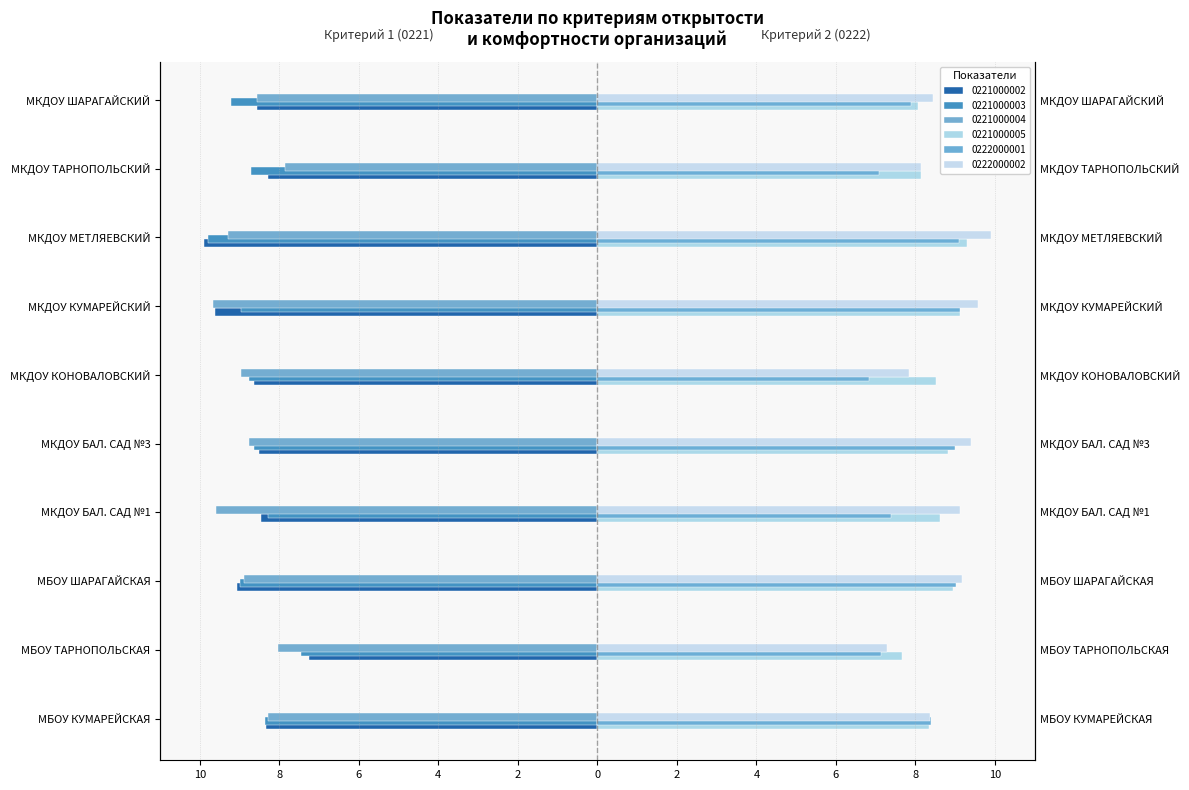

What is the difference between the second highest and second lowest values in the 0221000003 series?

0.9